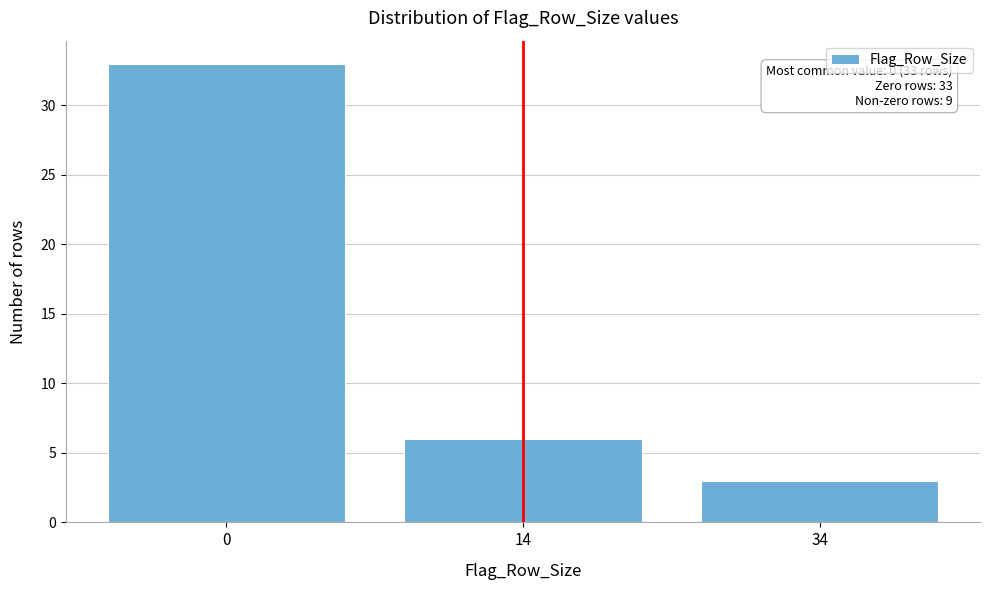

Reading left to right, what are all the values shown in this chart?

0=33	14=6	34=3